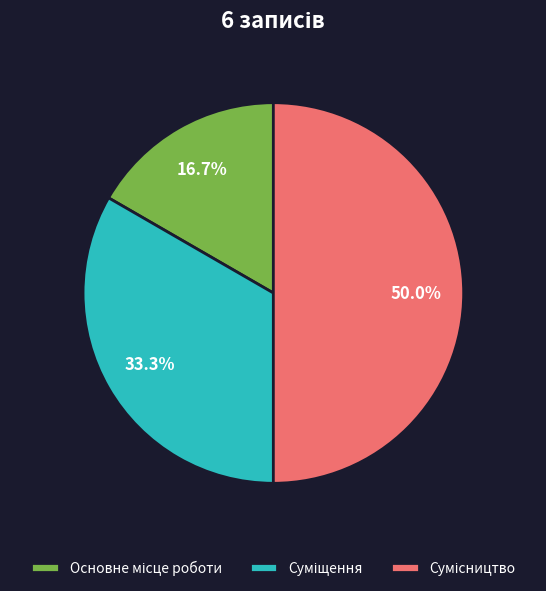

How many slices are in this pie chart?

3